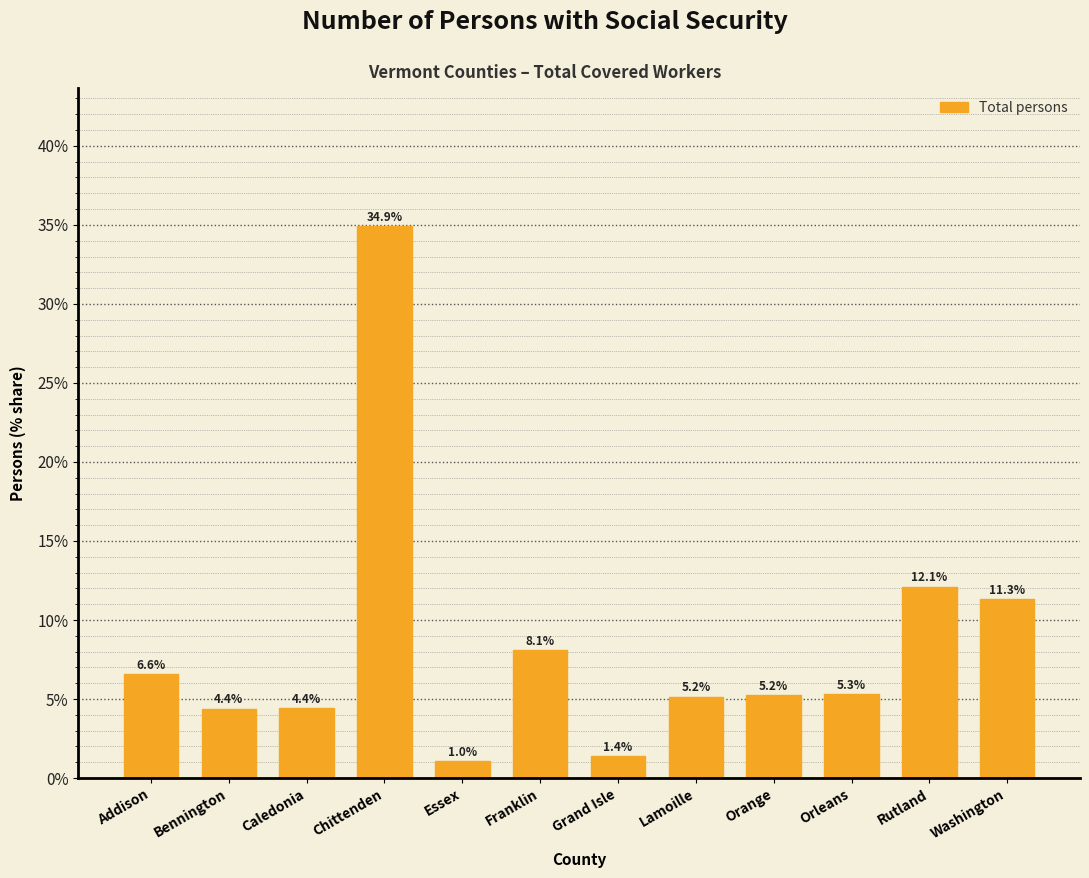

Reading left to right, extract all data points from this chart.

Addison=6.6	Bennington=4.4	Caledonia=4.4	Chittenden=34.9	Essex=1.0	Franklin=8.1	Grand Isle=1.4	Lamoille=5.2	Orange=5.2	Orleans=5.3	Rutland=12.1	Washington=11.3